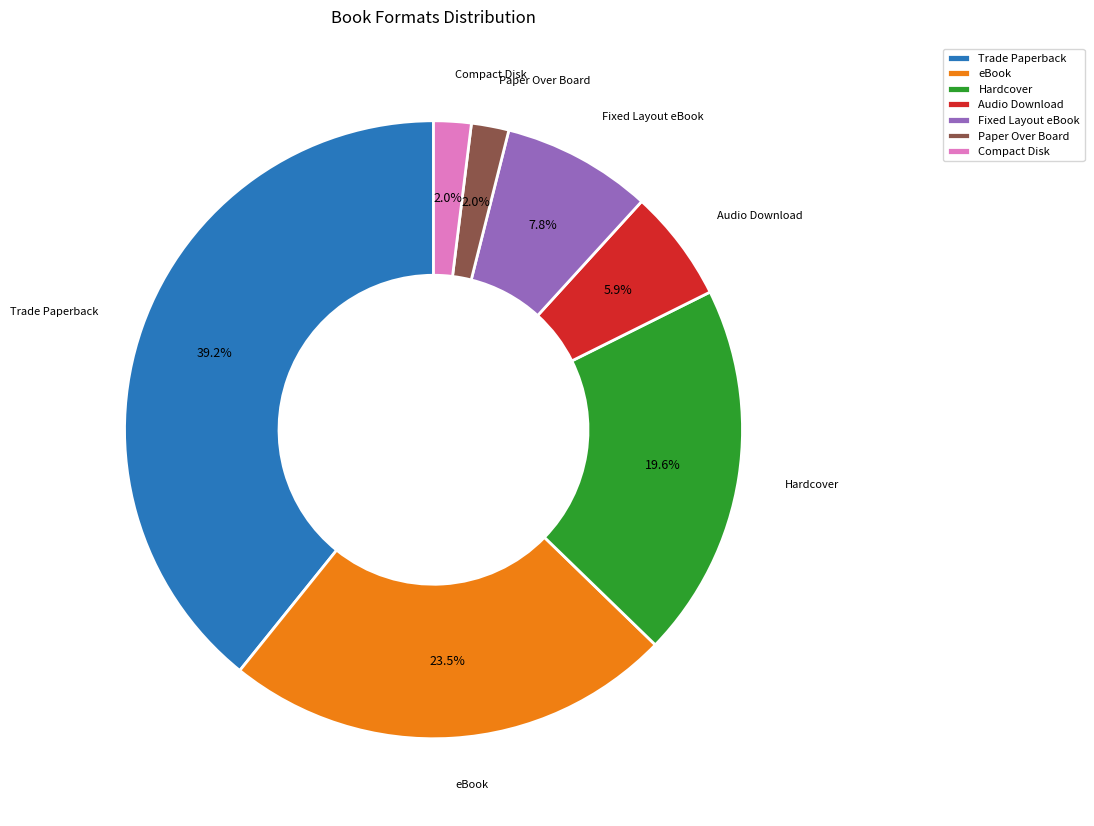

True or false: Hardcover accounts for 31% of the total.

False